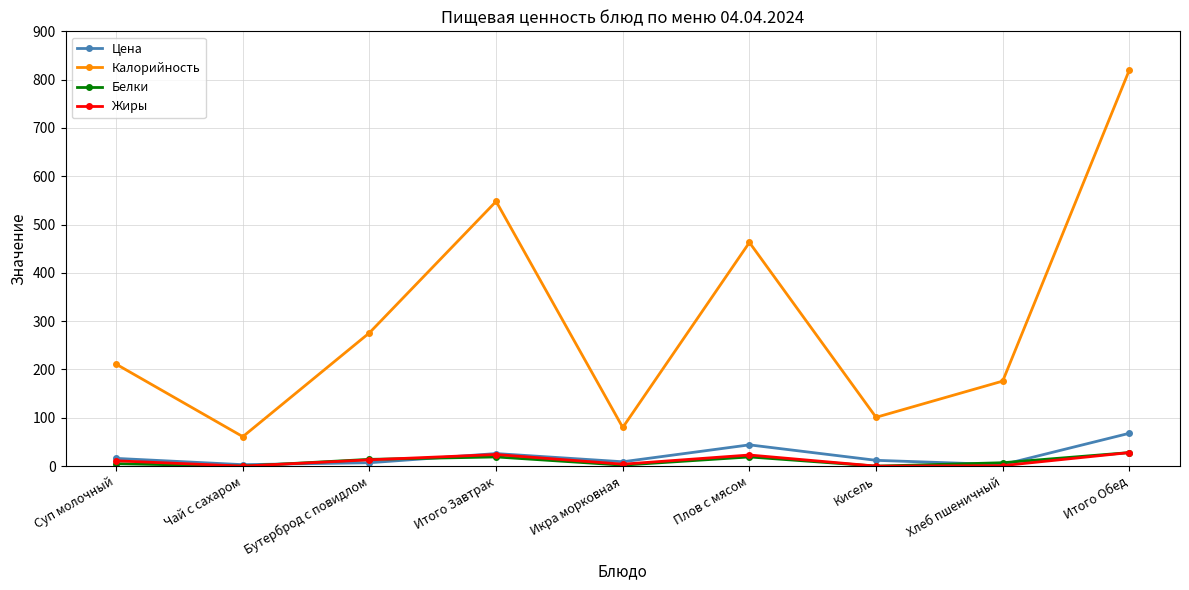

Which series has the largest range (max minus min)?

Калорийность